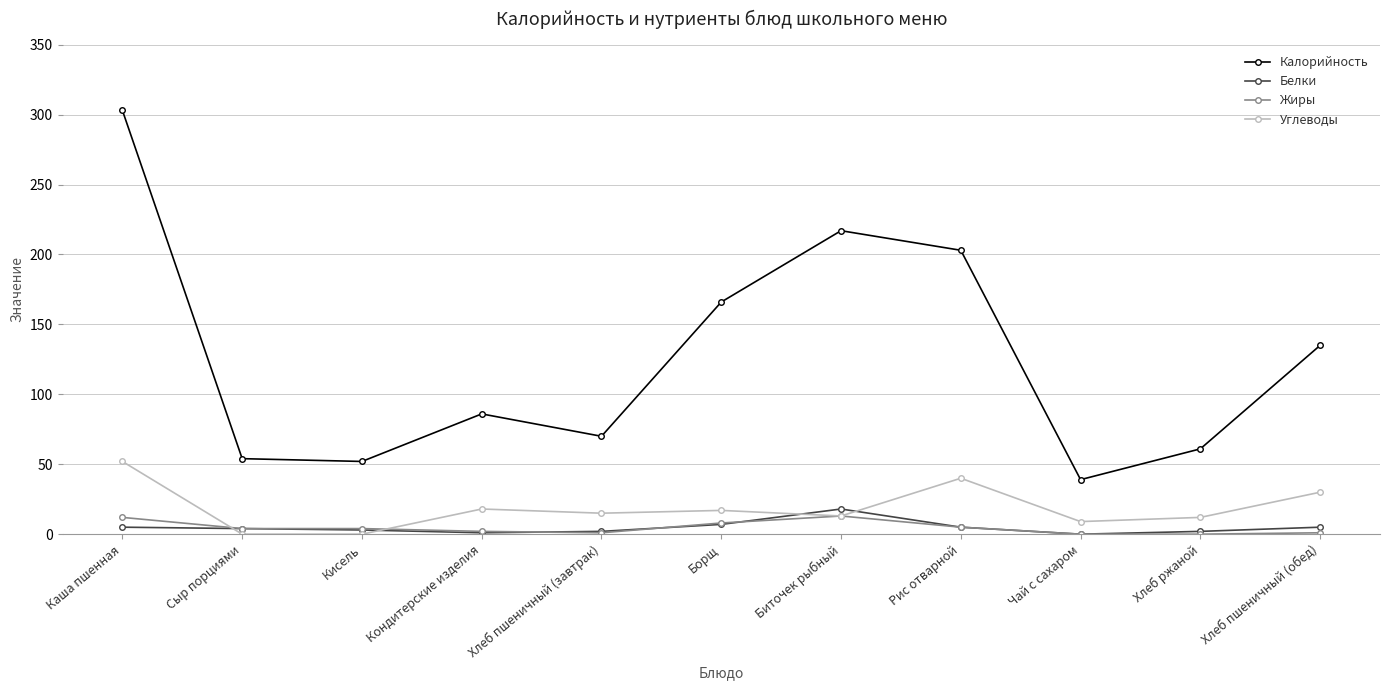

How many categories are shown in the chart?

11